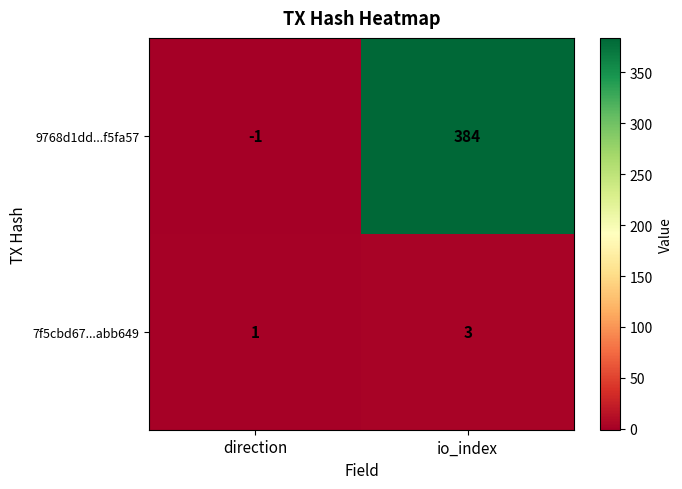

Which series has the largest total across all categories?

9768d1dd...f5fa57